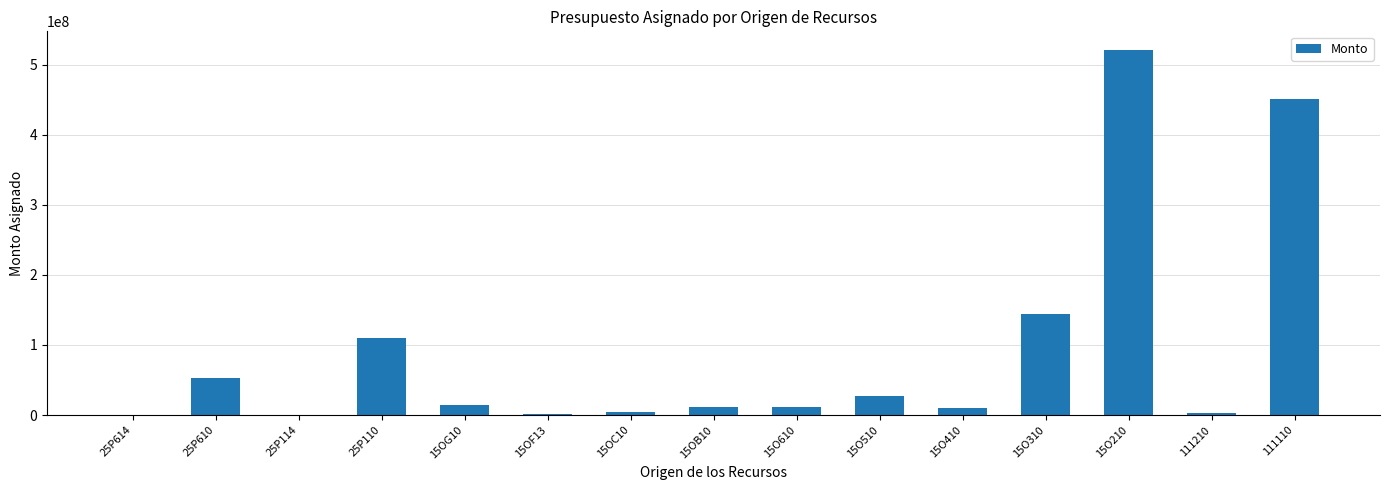

At which label does the data first exceed 11717722?

25P610